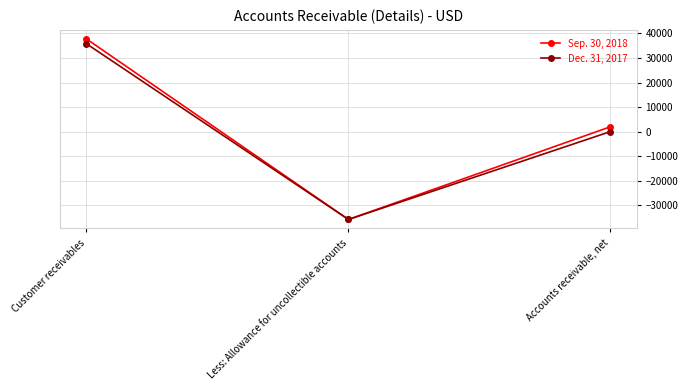

What is the sum of the Sep. 30, 2018 values at Less: Allowance for uncollectible accounts and Customer receivables?

1967